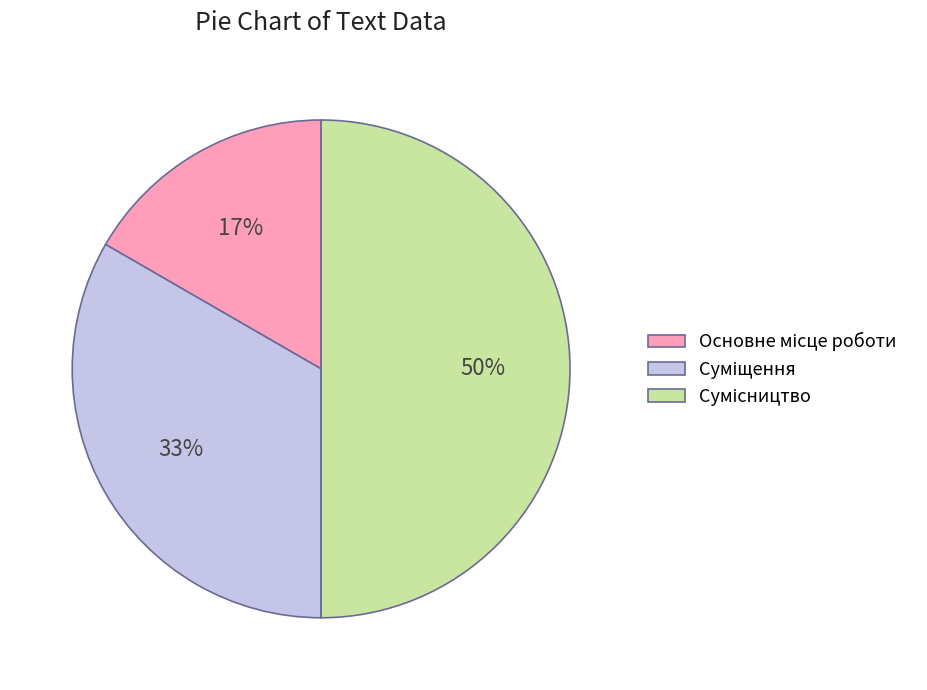

To the nearest percent, what is the average slice percentage?

33%